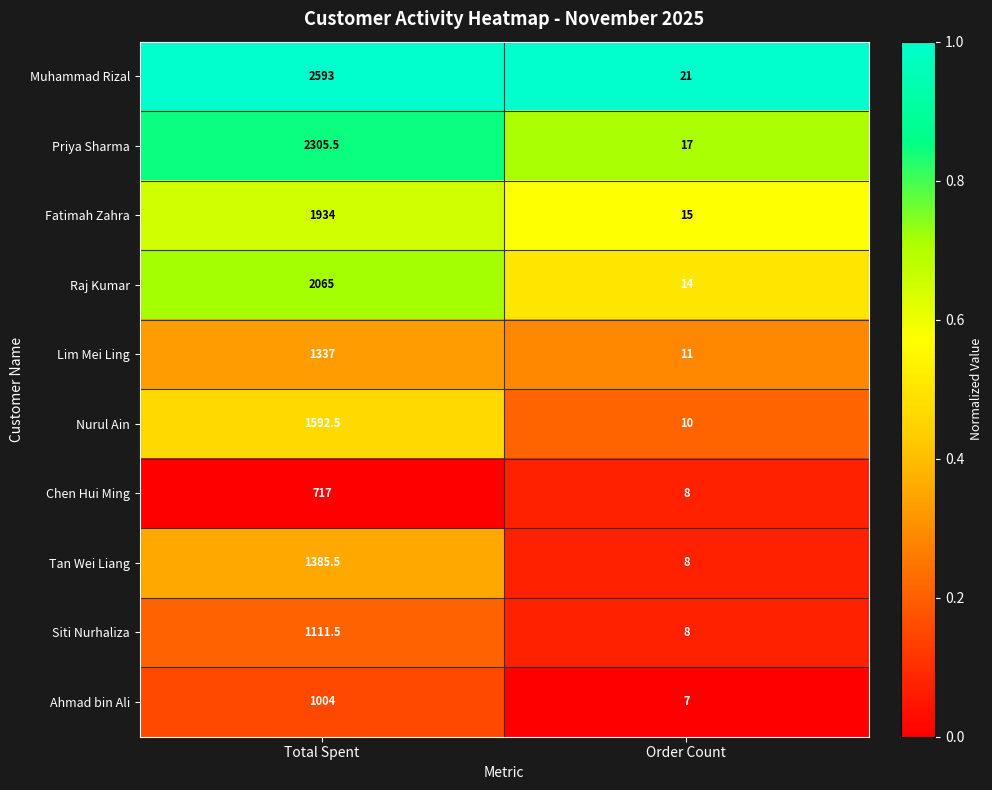

What is the difference between the Muhammad Rizal values at Total Spent and Order Count?

2572.0